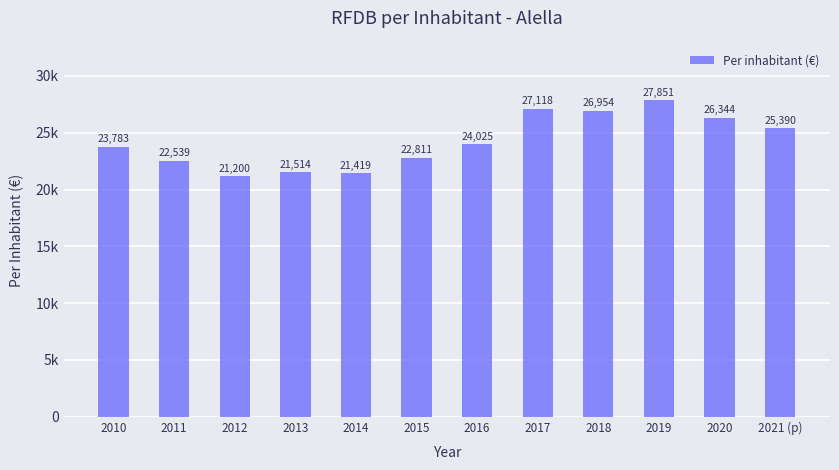

Reading left to right, what are all the values shown in this chart?

23783	22539	21200	21514	21419	22811	24025	27118	26954	27851	26344	25390